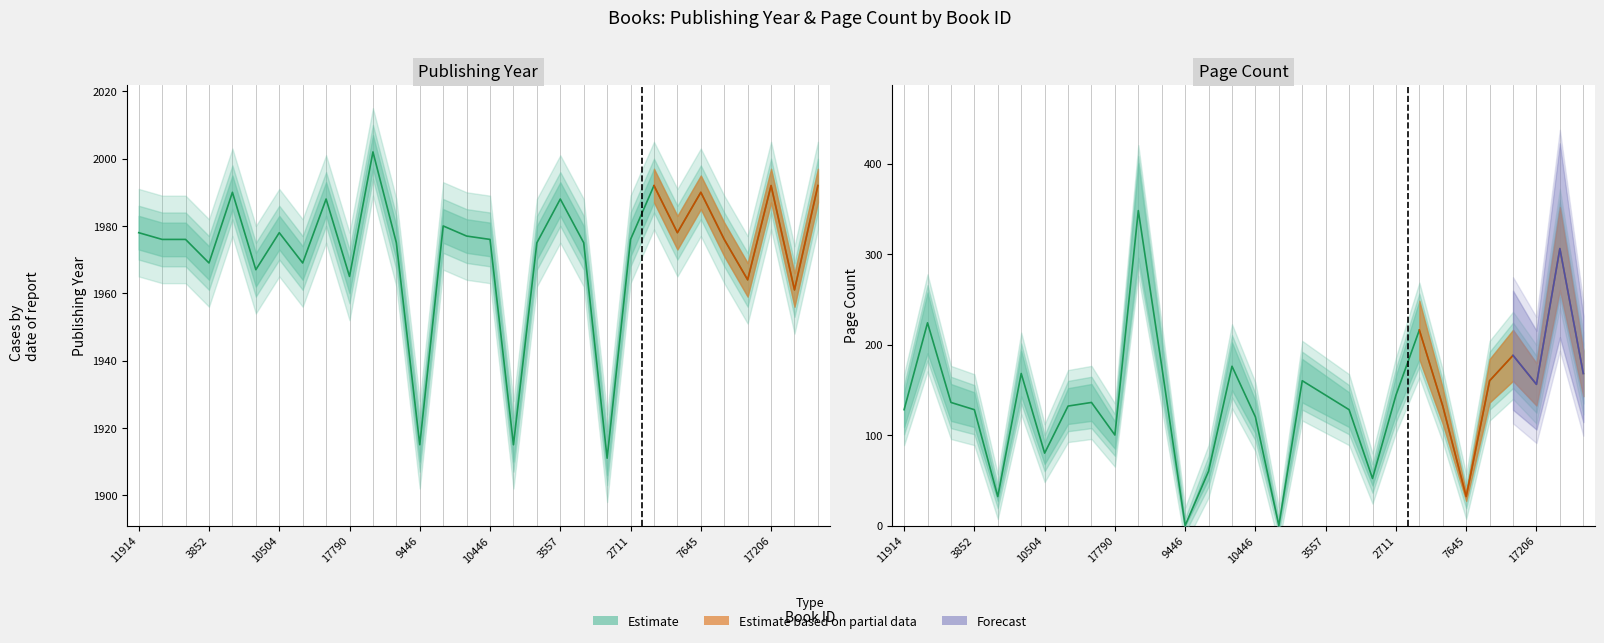

True or false: publishingYear and pageCount cross at least once.

False